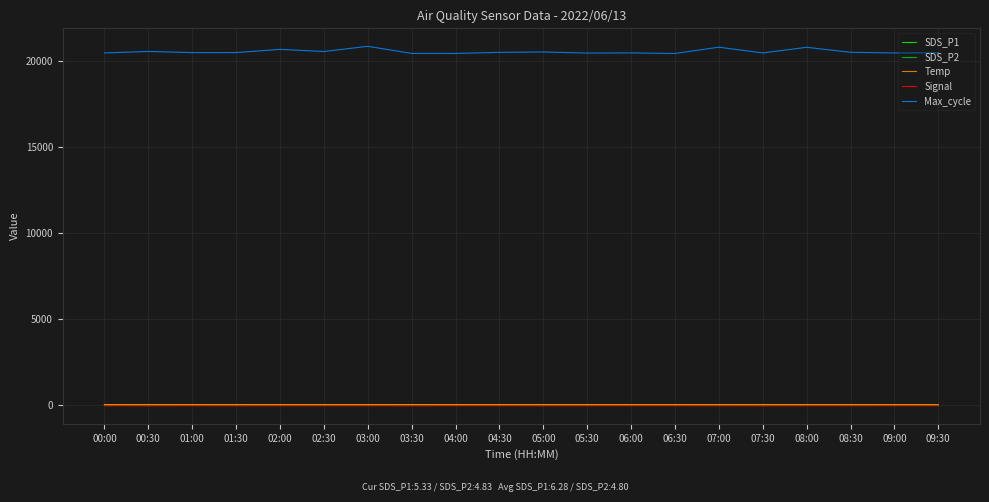

True or false: Max_cycle has a value of 20649.0 at 02:00.

True